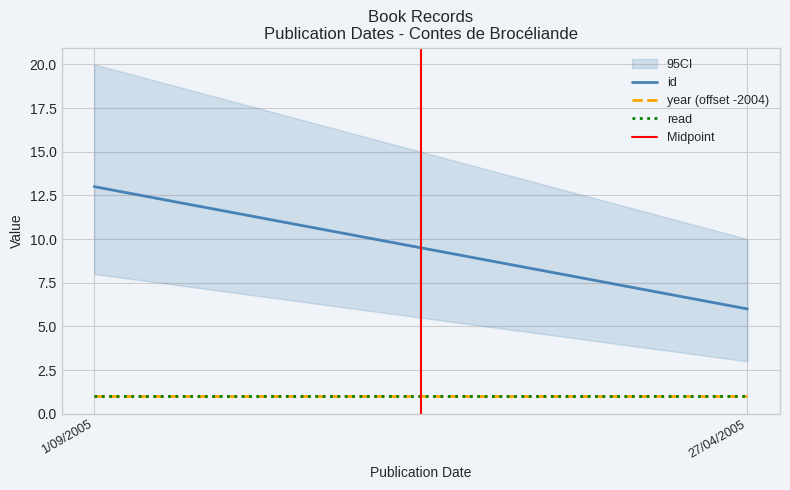

What is the sum of the id values at 27/04/2005 and 1/09/2005?

19